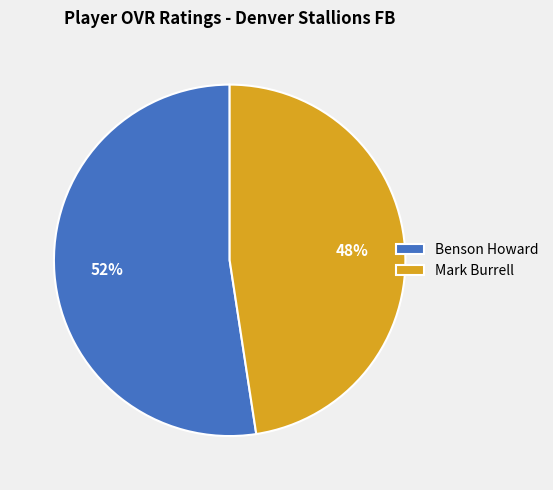

Count the number of slices in the pie.

2